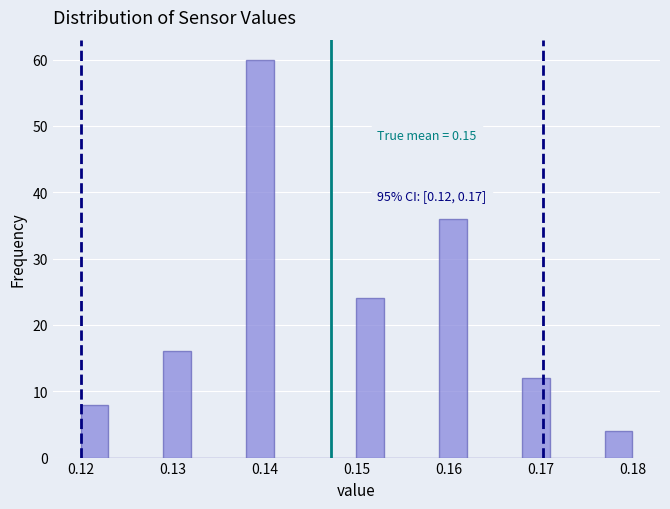

Read against the x-axis, roughly where is the centre of the tallest bar?

0.140